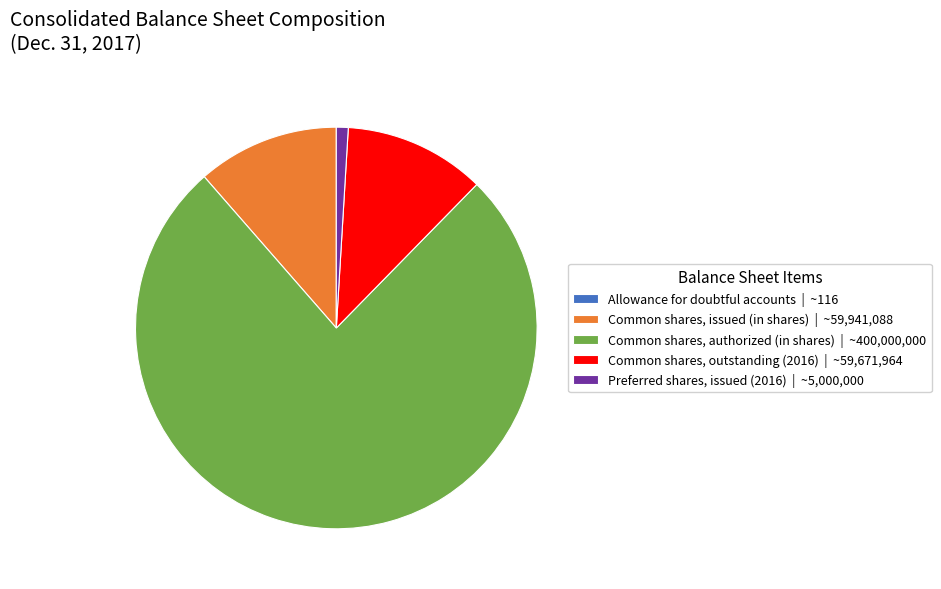

Does Preferred shares, issued (2016) | ~5,000,000 account for over 50% of the chart?

No